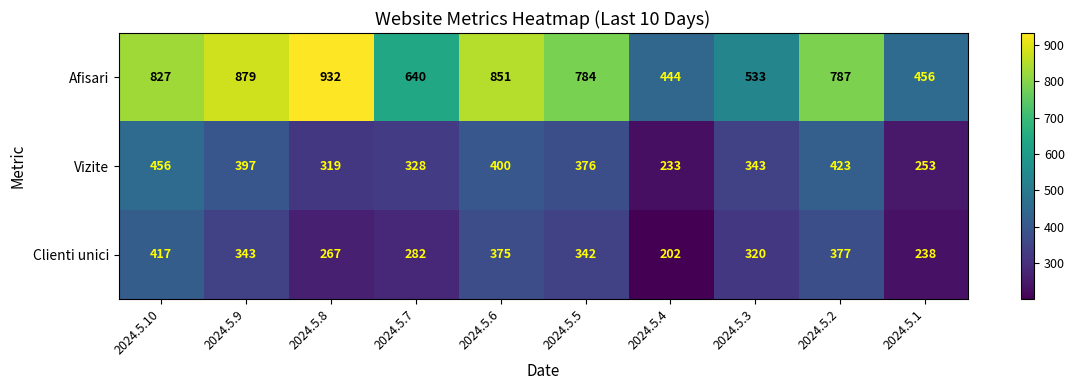

Reading left to right, transcribe all the data shown in this chart.

Afisari: 827	879	932	640	851	784	444	533	787	456
Vizite: 456	397	319	328	400	376	233	343	423	253
Clienti unici: 417	343	267	282	375	342	202	320	377	238